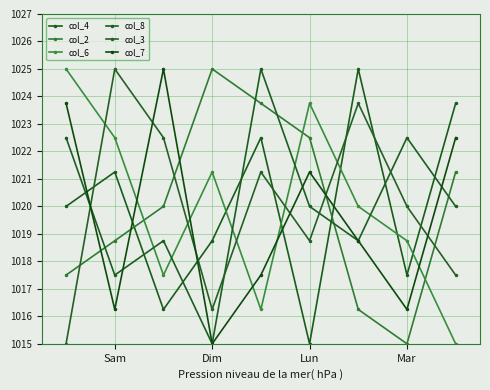

How many data points in col_8 are less than 1020?

4